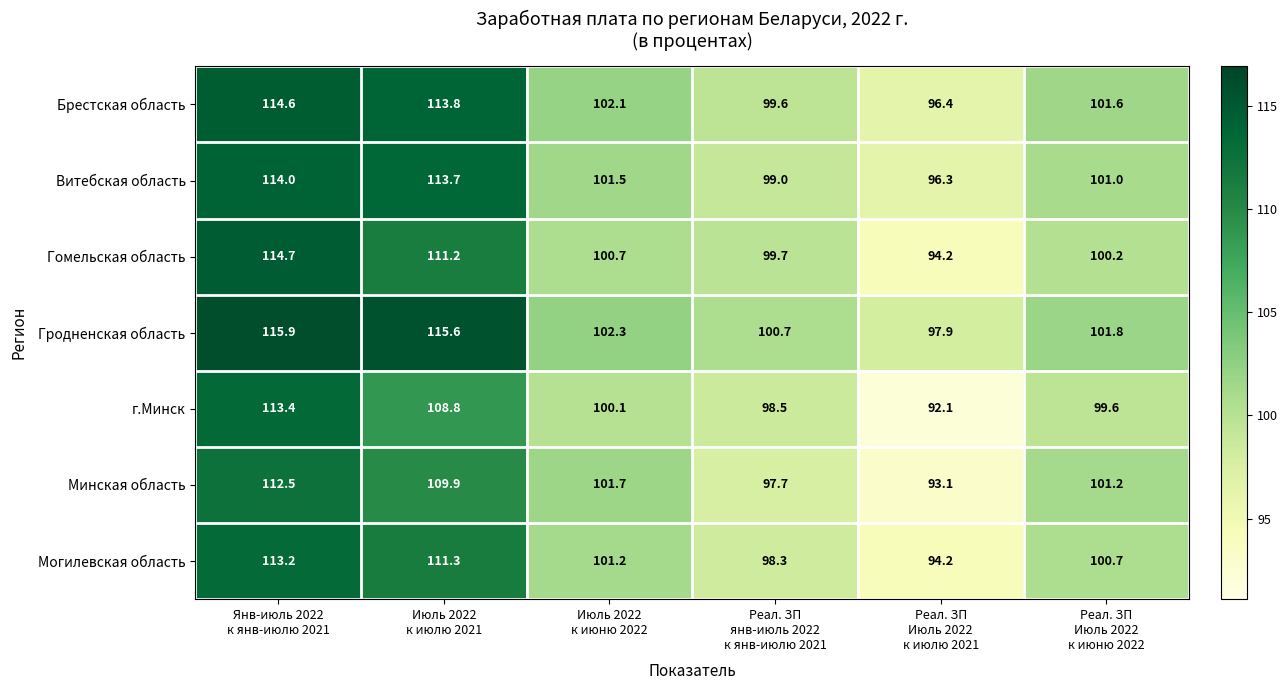

How many data points does each series have?

6